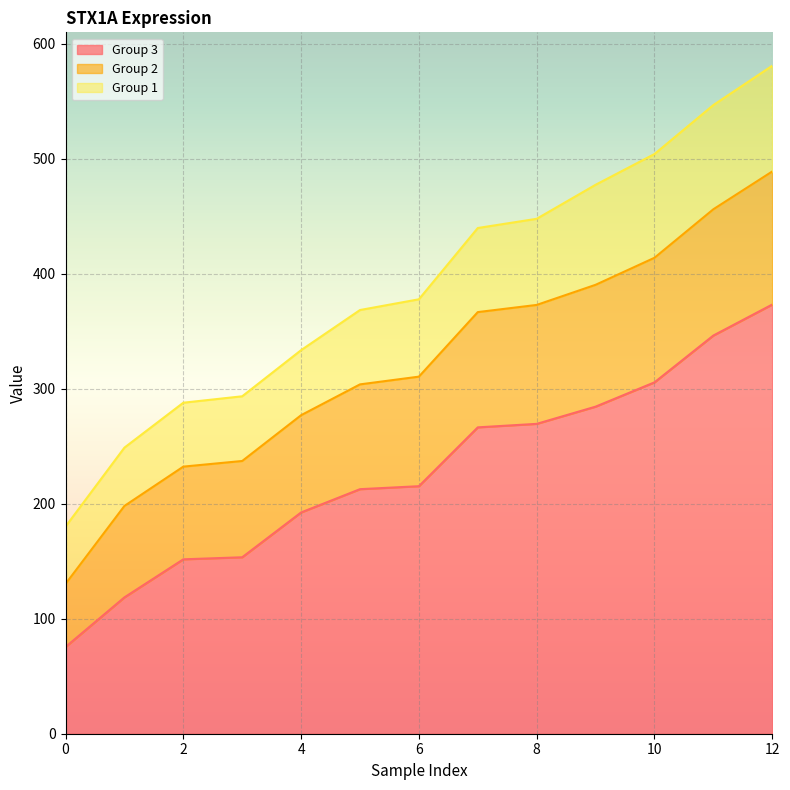

True or false: Group 2 and Group 1 cross at least once.

False